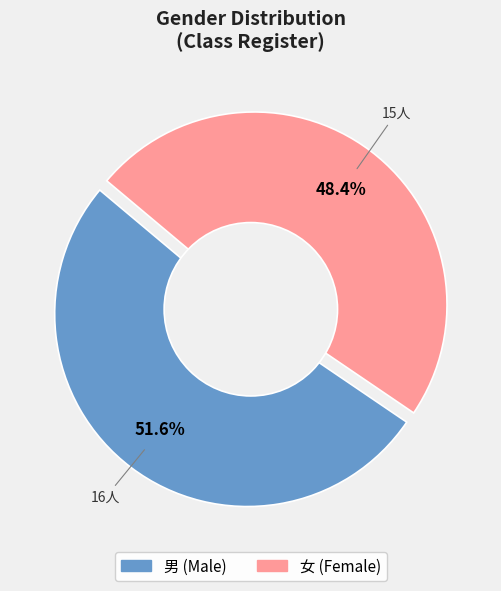

Is the sum of 男 and 女 greater than half?

Yes